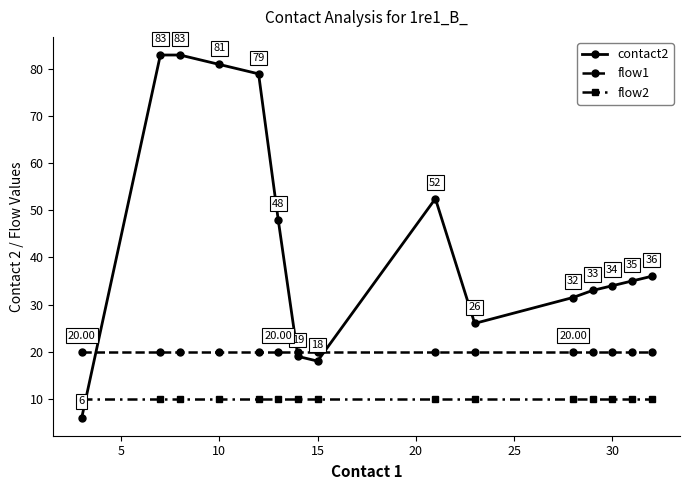

What is the value of the flow1 point at the 2nd from the left?

20.0